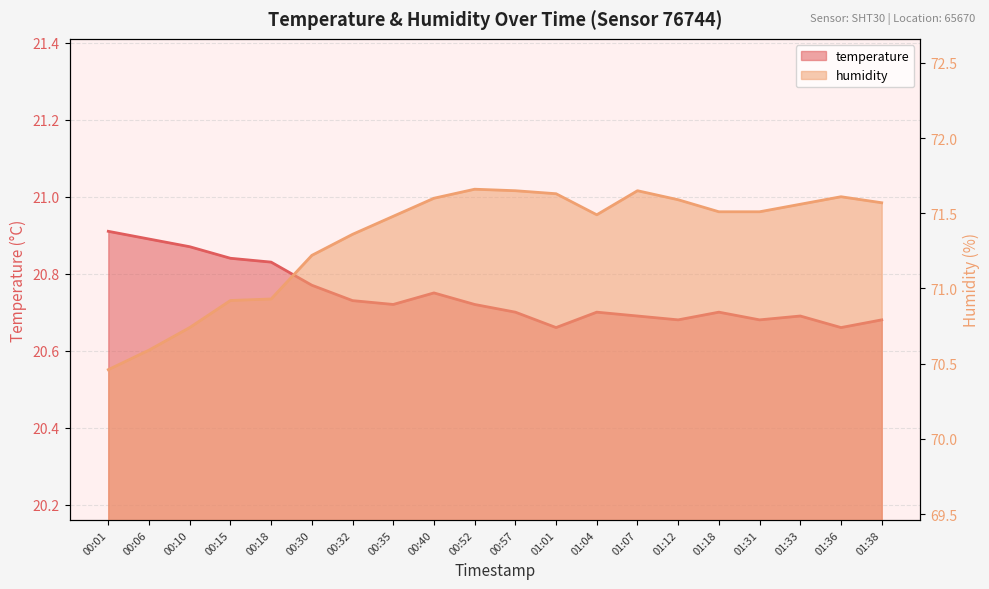

How many interior local peaks does the humidity series have?

3